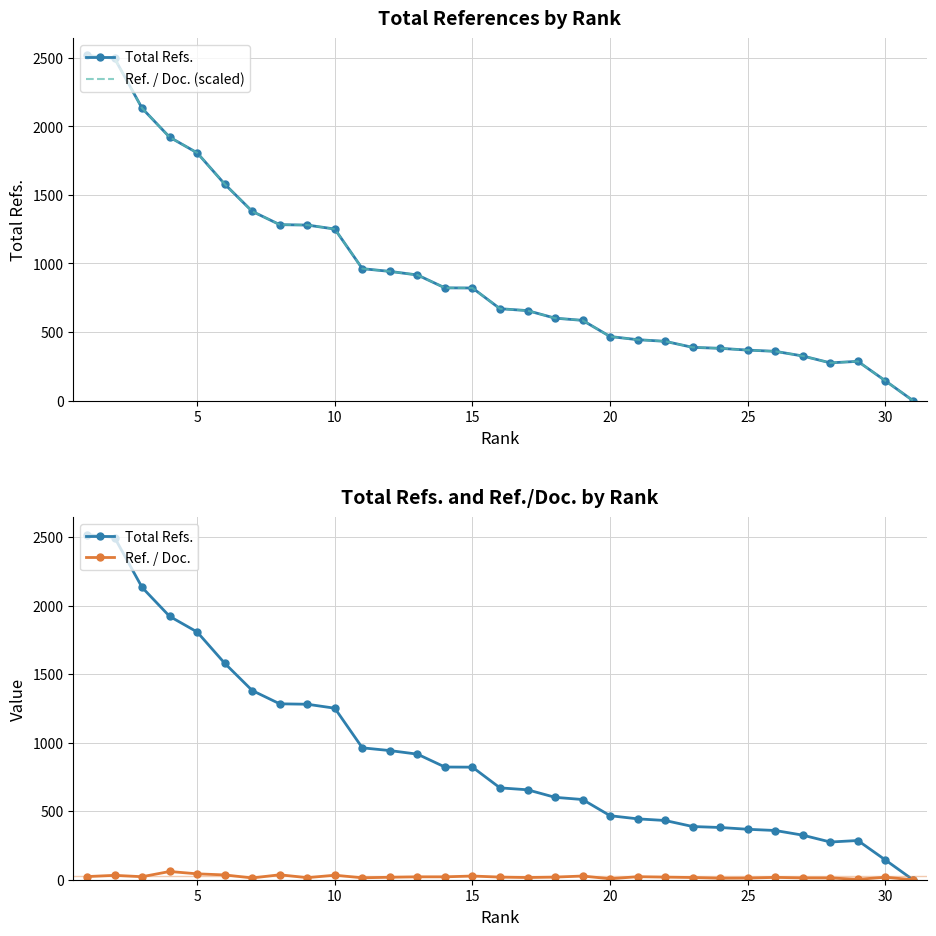

At how many categories does at least one series exceed 1694?

5